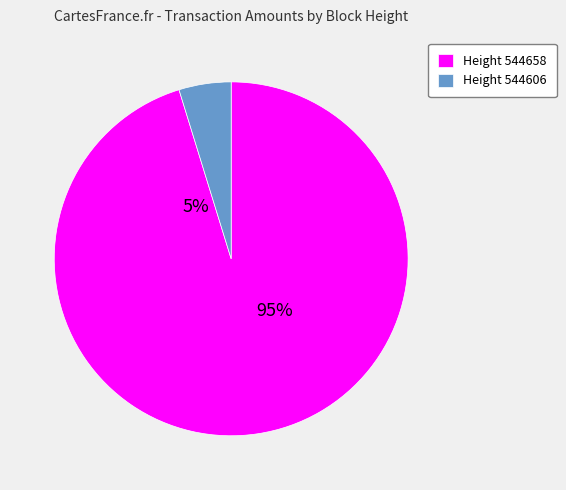

What portion of the pie excludes 544658?

4.8%